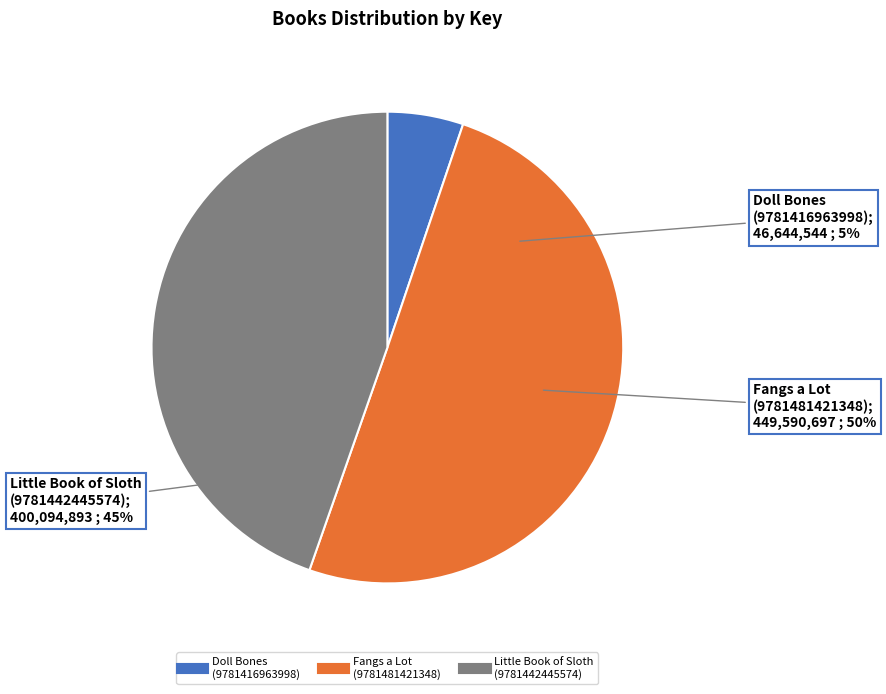

How many segments does this pie chart have?

3